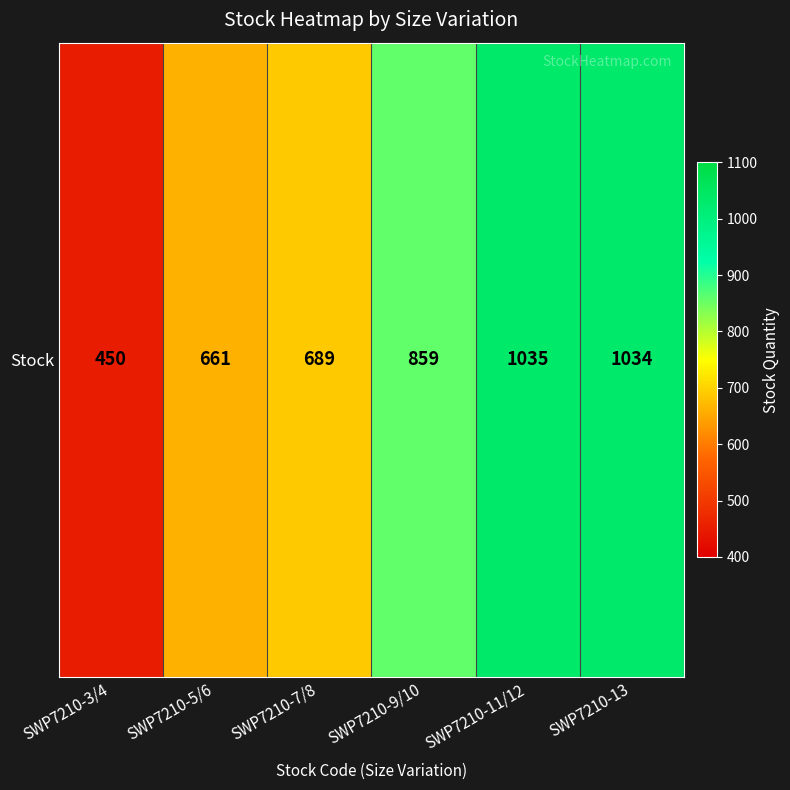

True or false: the data shows 321 at SWP7210-7/8.

False